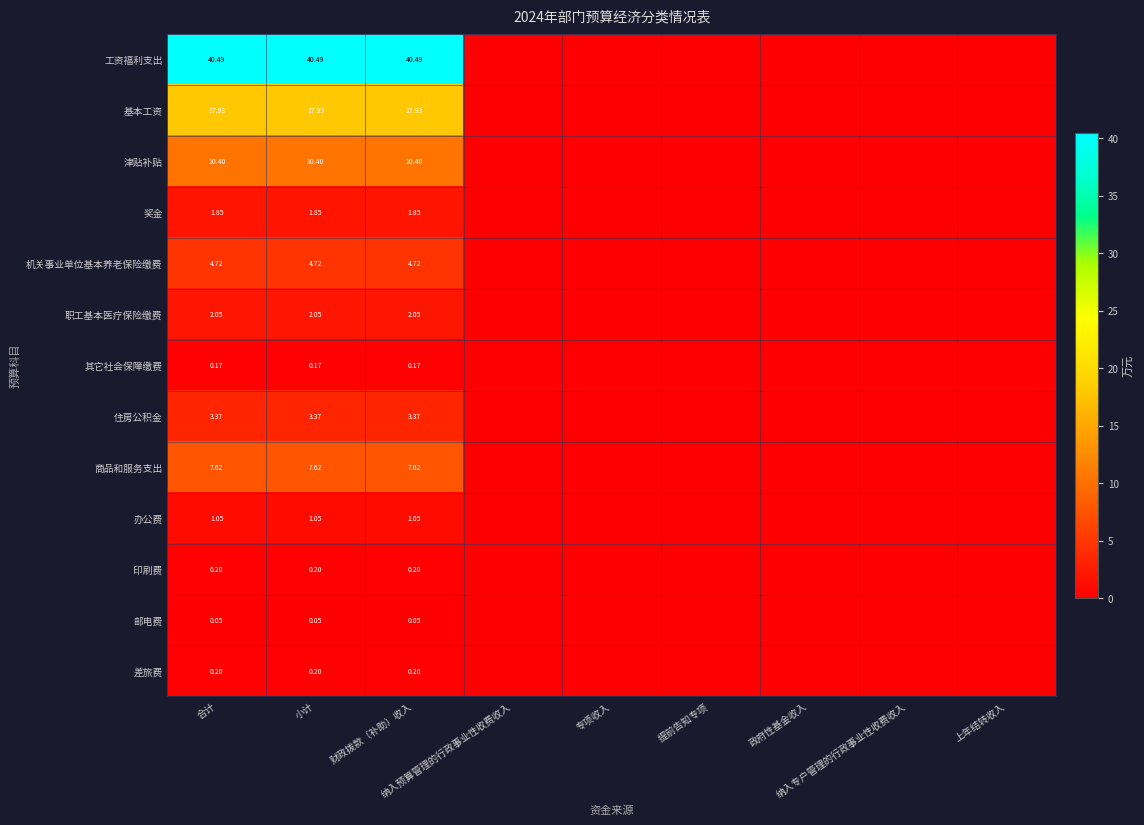

The value of 基本工资 at 专项收入 is 9.0. True or false?

False